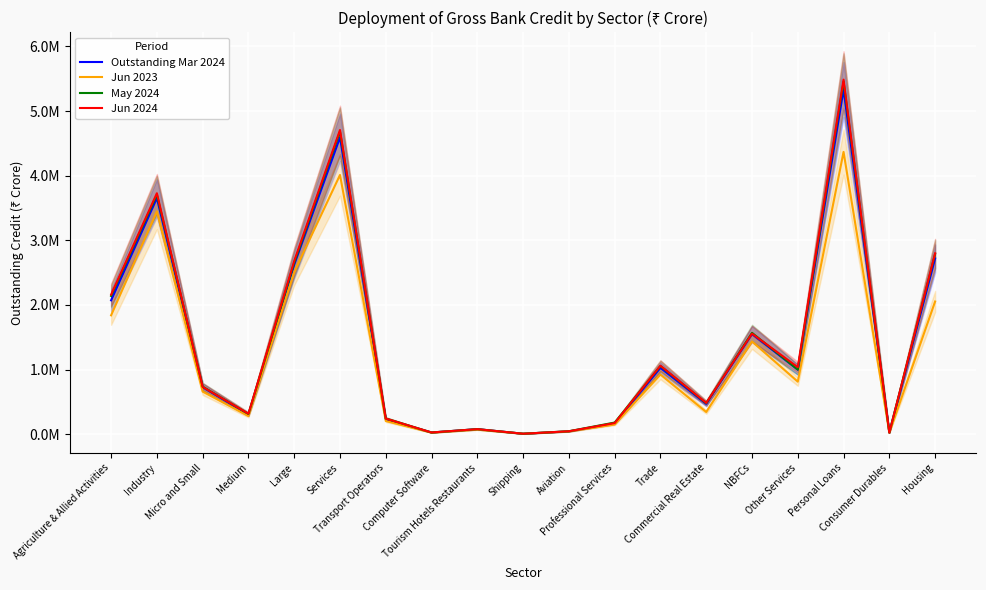

What are all the series names shown in the legend?

Outstanding Mar 2024, Jun 2023, May 2024, Jun 2024